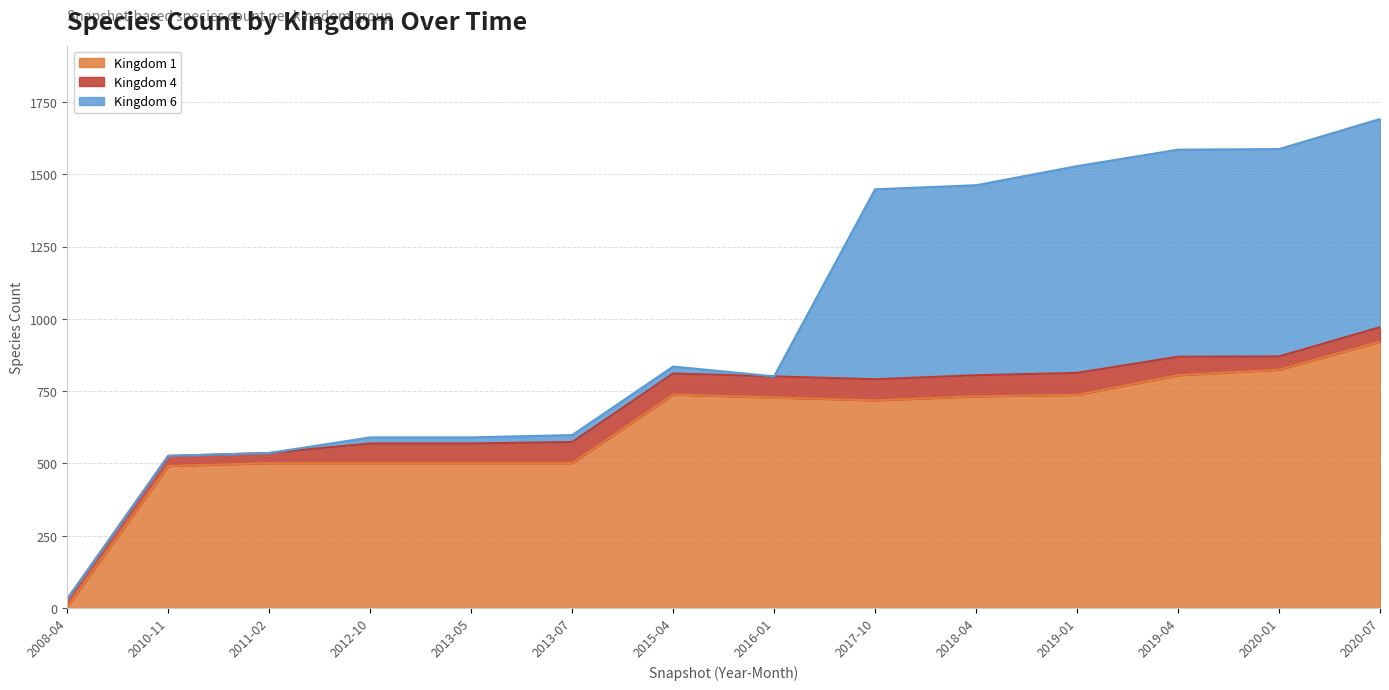

At which category is the sum across all series the highest?

2020-07